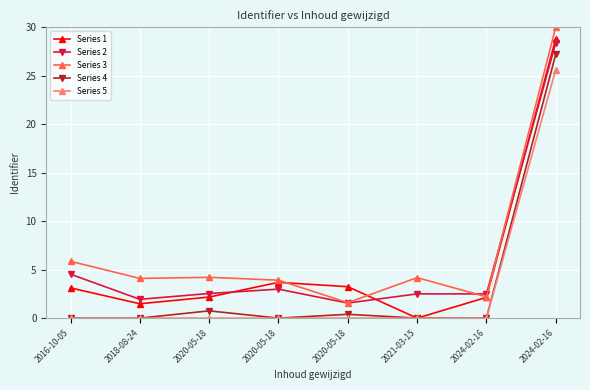

Reading left to right, what are all the values shown in this chart?

Series 1: 3.1	1.5	2.2	3.7	3.2	0.0	2.1	28.8
Series 2: 4.5	1.9	2.5	3.0	1.6	2.5	2.5	28.4
Series 3: 5.9	4.1	4.2	3.9	1.6	4.2	2.2	30.0
Series 4: 0.0	0.0	0.8	0.0	0.4	0.0	0.0	27.2
Series 5: 0.0	0.0	0.0	0.0	0.0	0.0	0.0	25.6